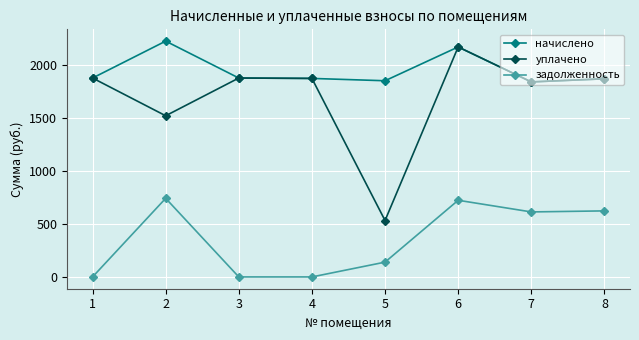

True or false: задолженность has a value of 0.0 at 1.

True